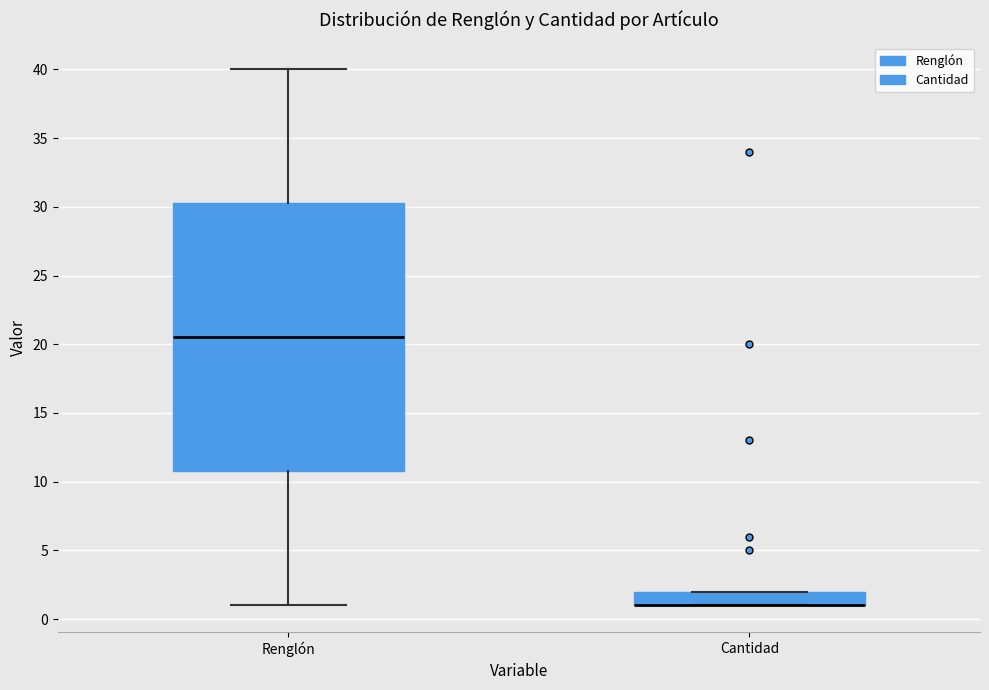

Reading left to right, read every box against the y-axis: the position of its median line, the range the box covers, and the ends of its whiskers. The values are not printed on the chart, so give them approximately, as read against the axis.

Renglón: median 20.5, box 11.0 to 30.5, whiskers 1.0 to 40.0
Cantidad: median 1.0 (drawn on the box's lower edge), box 1.0 to 2.0, whiskers 1.0 to 2.0